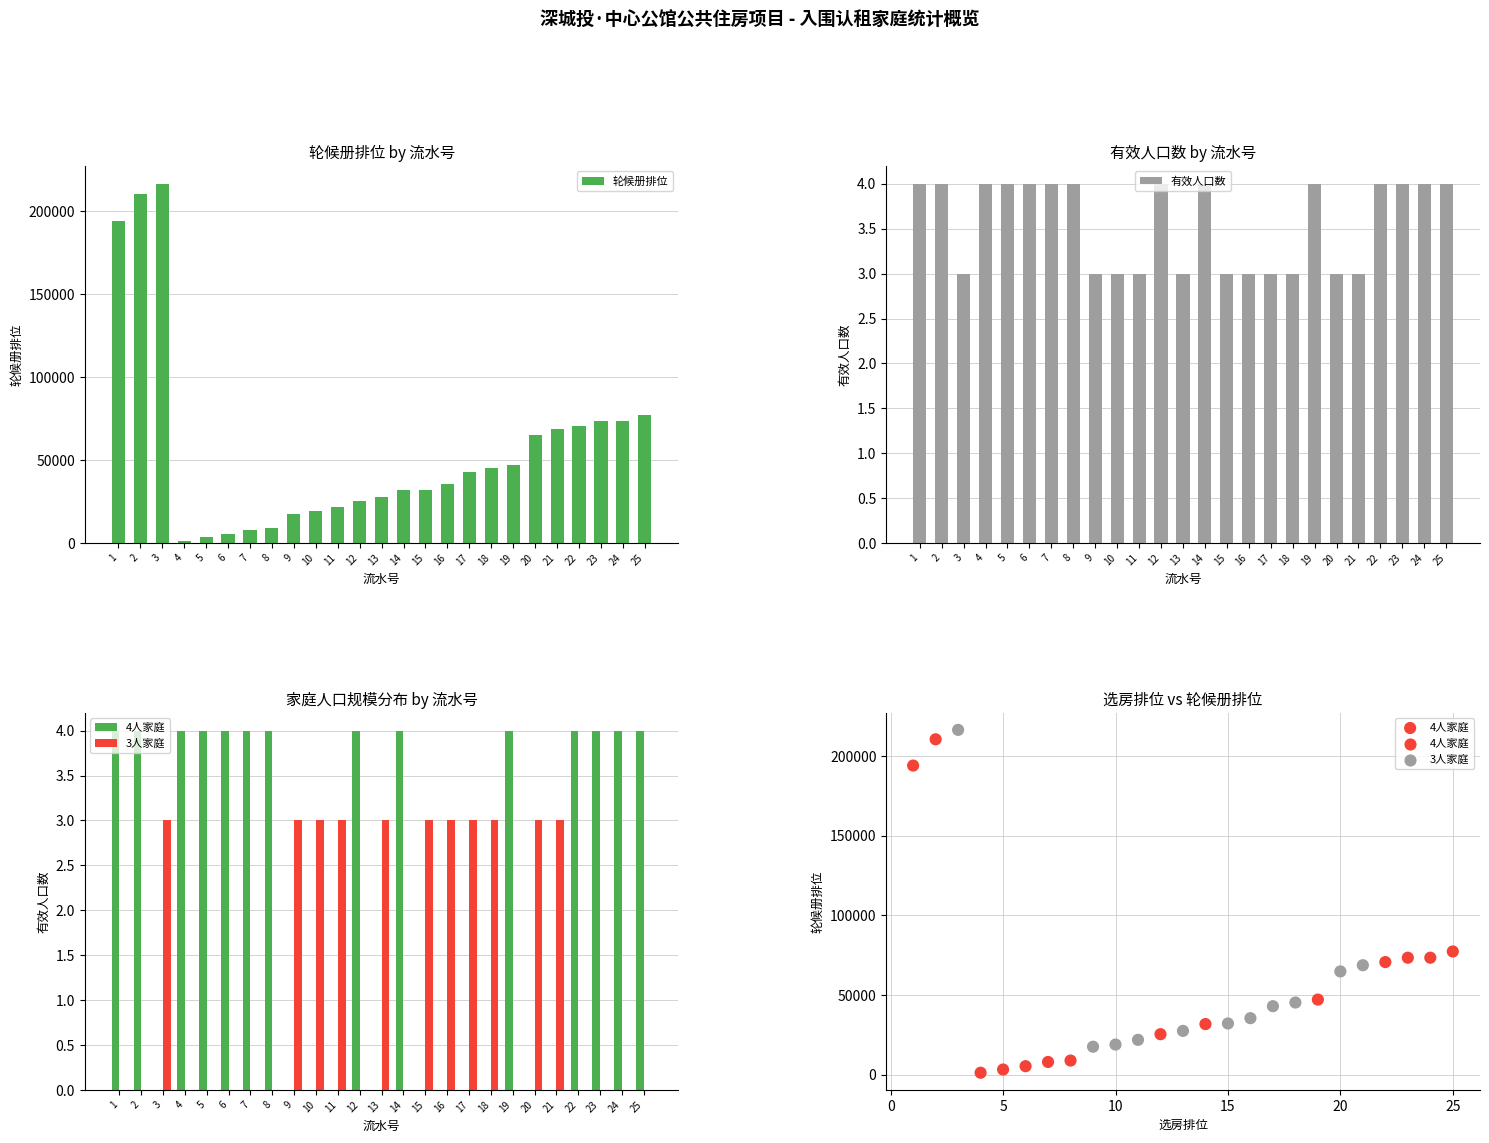

At which category is the sum across all series the highest?

3